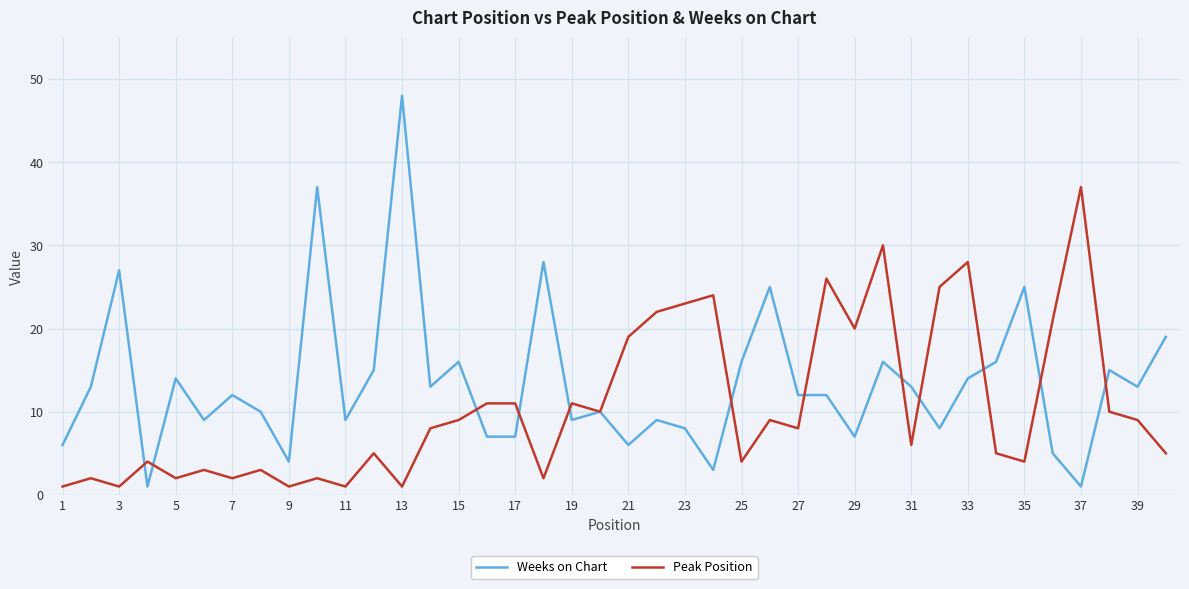

Which series has the largest total across all categories?

Weeks on Chart